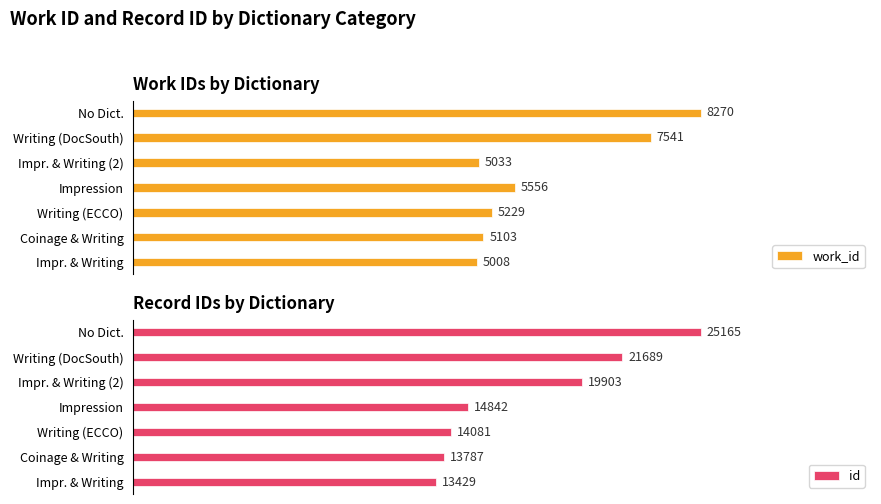

How many bars are there in total?

14